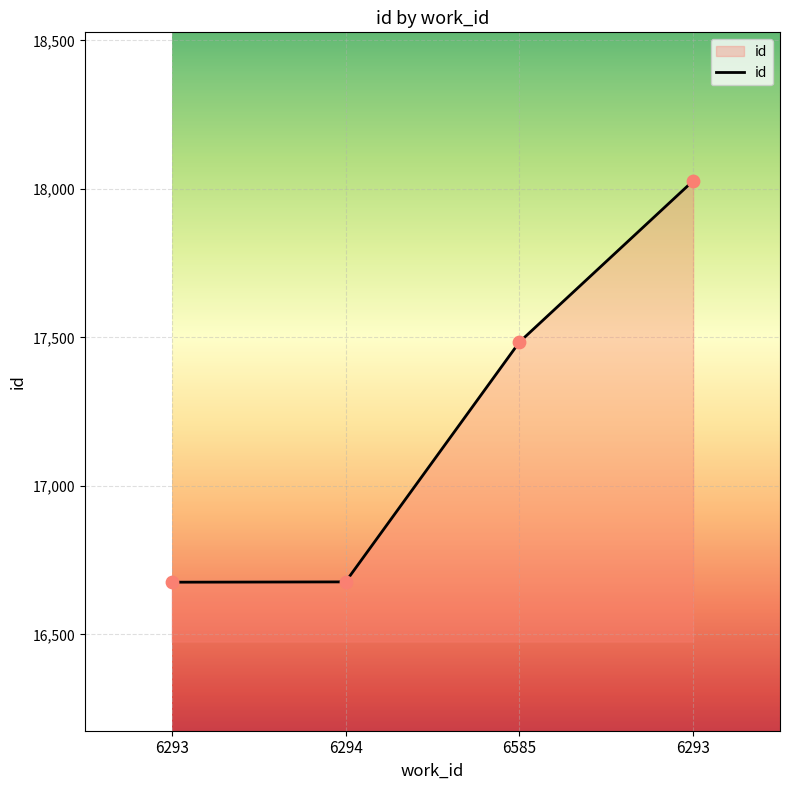

Between 6293 and 6293, which is larger?

6293